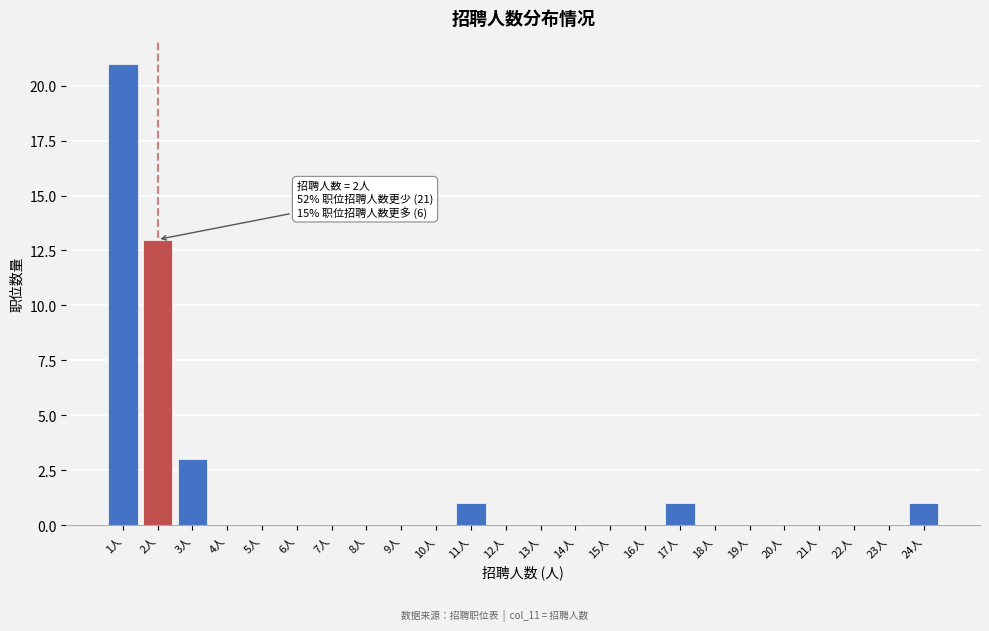

Reading left to right, list all the values displayed in this chart.

1人=21	2人=13	3人=3	4人=0	5人=0	6人=0	7人=0	8人=0	9人=0	10人=0	11人=1	12人=0	13人=0	14人=0	15人=0	16人=0	17人=1	18人=0	19人=0	20人=0	21人=0	22人=0	23人=0	24人=1